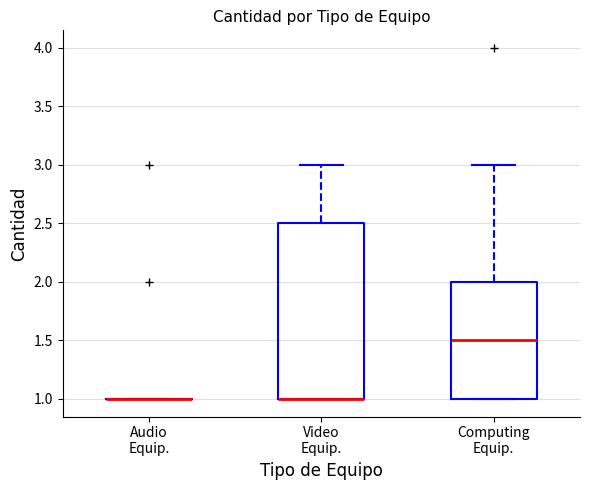

Reading left to right, read every box against the y-axis: the position of its median line, the range the box covers, and the ends of its whiskers. The values are not printed on the chart, so give them approximately, as read against the axis.

Audio Equip.: box collapsed to a line at 1.0, whiskers 1.0 to 1.0
Video Equip.: median 1.0 (drawn on the box's lower edge), box 1.0 to 2.5, whiskers 1.0 to 3.0
Computing Equip.: median 1.5, box 1.0 to 2.0, whiskers 1.0 to 3.0